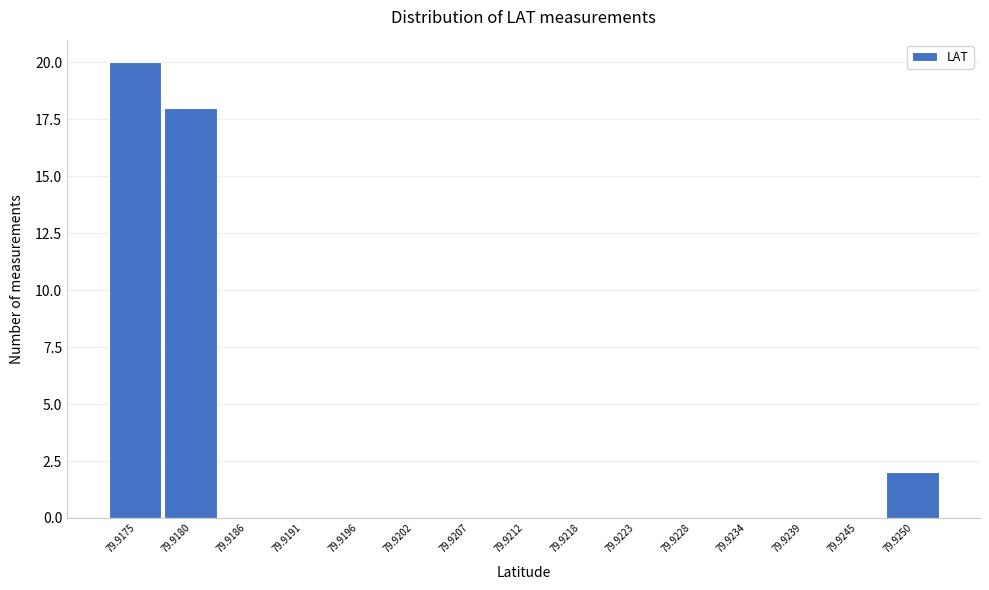

Reading right to left, list all the values displayed in this chart.

79.9250=2	79.9245=0	79.9239=0	79.9234=0	79.9228=0	79.9223=0	79.9218=0	79.9212=0	79.9207=0	79.9202=0	79.9196=0	79.9191=0	79.9186=0	79.9180=18	79.9175=20